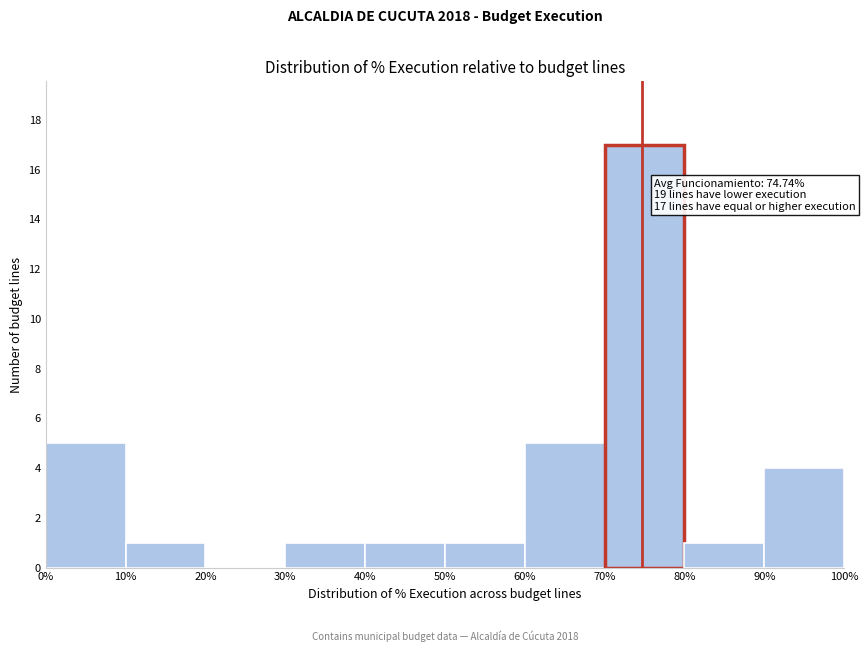

Over which range of the x-axis is the bar tallest?

70% to 80%